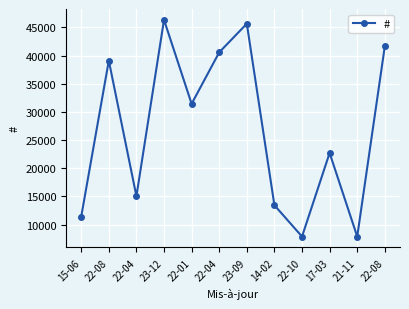

At which category does the data reach its first local peak?

22-08